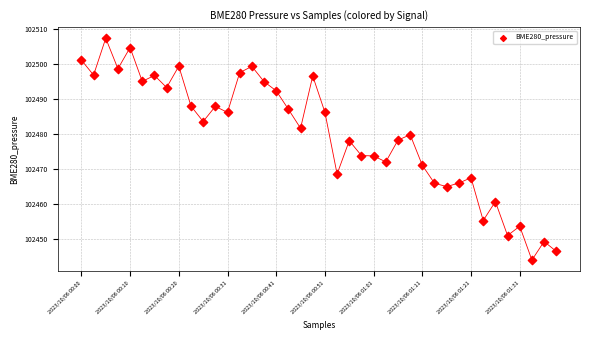

What is the range of Y values (max minus min)?

63.5